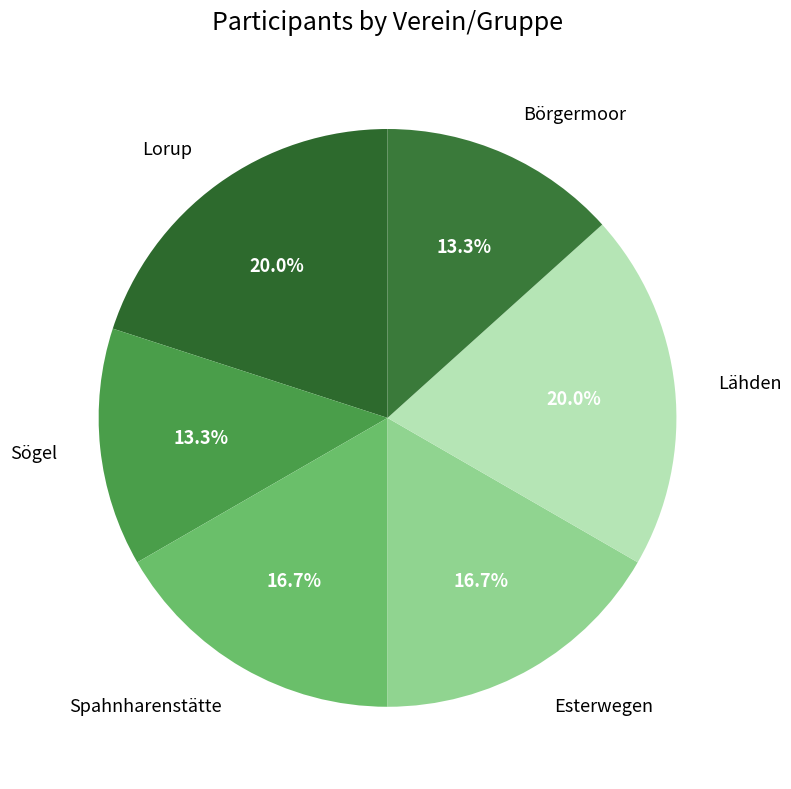

Between Sögel and Esterwegen, which is larger?

Esterwegen